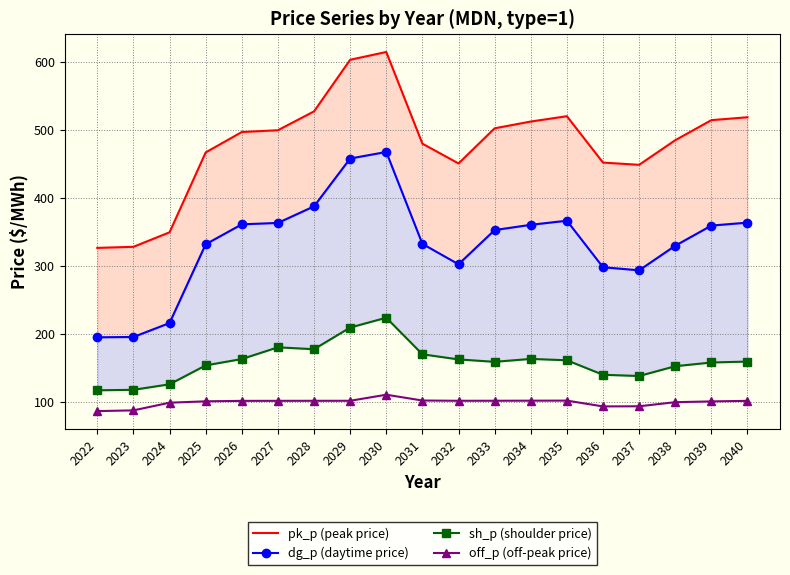

How many values in the dg_p (daytime price) series exceed 352?

10